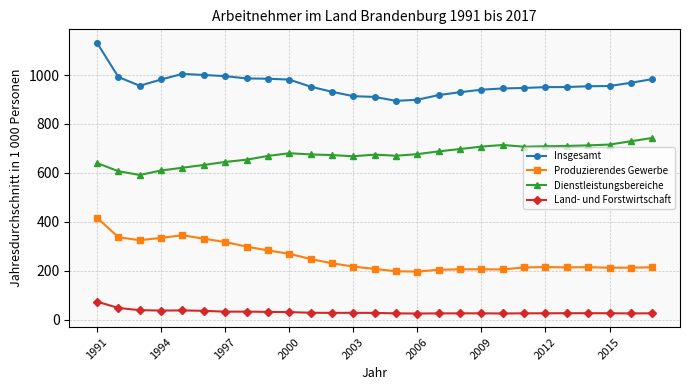

What is the lowest value of the Dienstleistungsbereiche series?

591.6